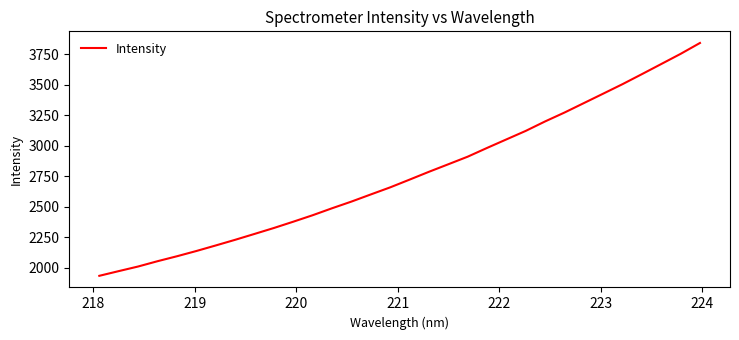

What is the maximum value shown in the chart?

3843.5